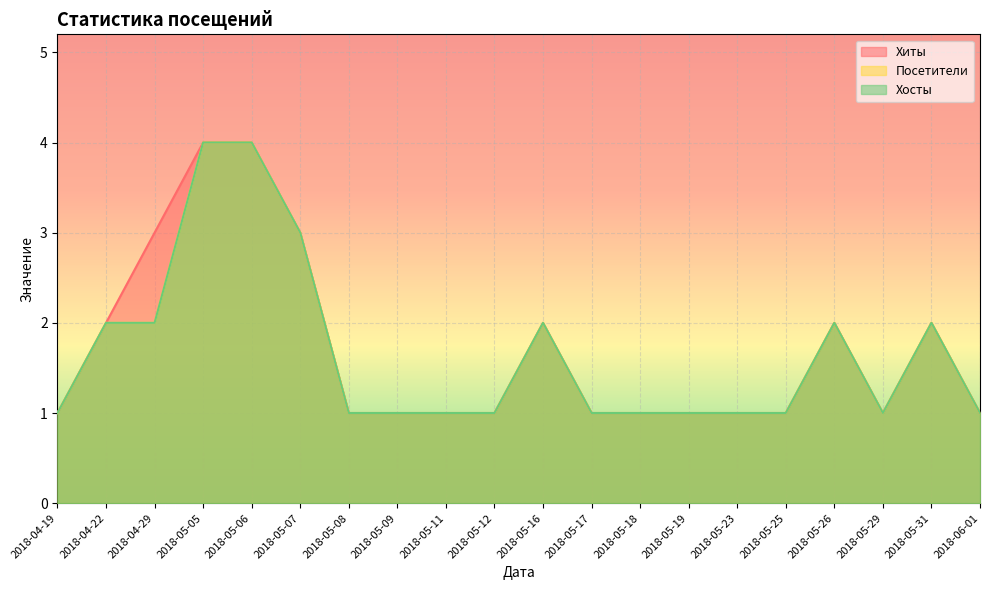

How many categories are shown in the chart?

20